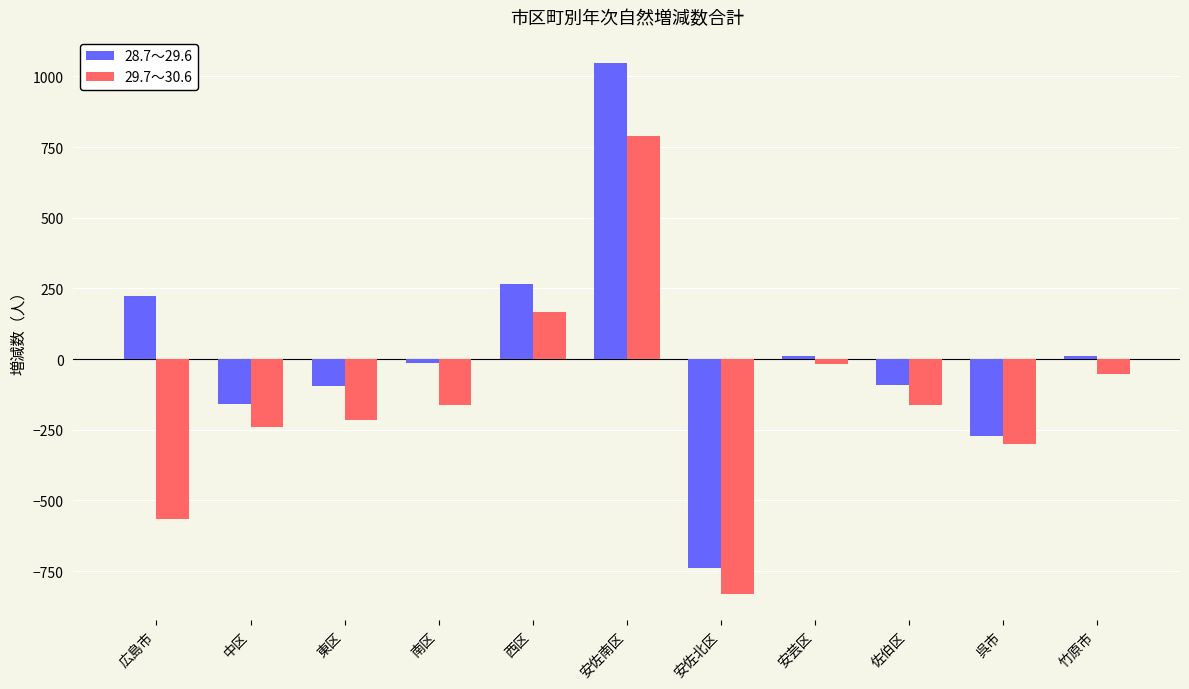

Is it true that 28.7～29.6 equals -93 at 佐伯区?

True